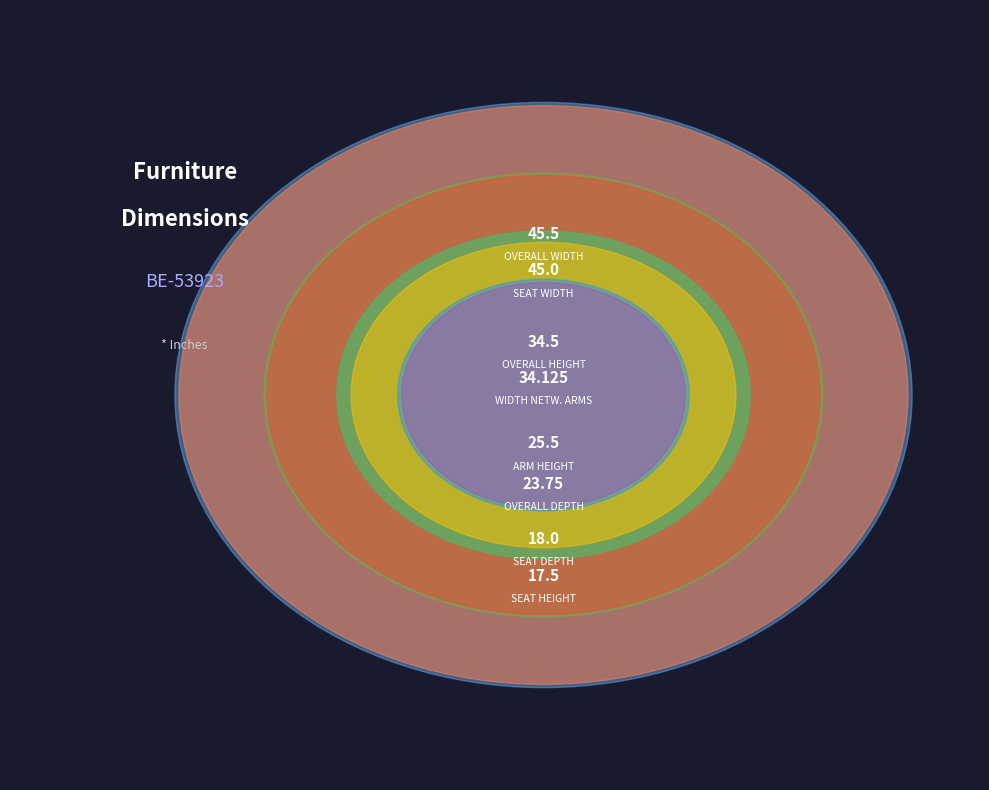

To the nearest percent, what is the combined percentage of SEAT WIDTH and SEAT HEIGHT?

26%